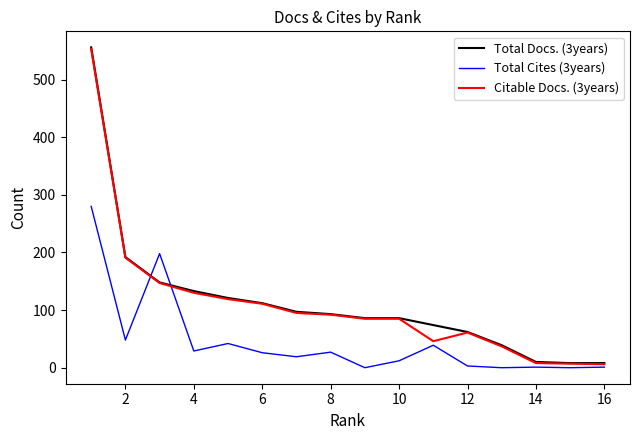

What is the highest value of the Total Docs. (3years) series?

556